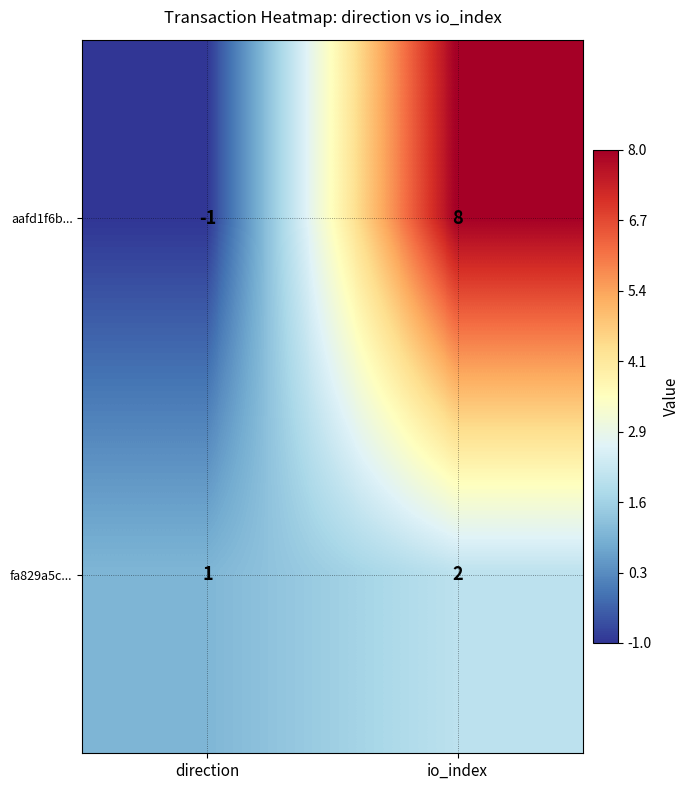

Reading left to right, what are all the values shown in this chart?

aafd1f6b...: -1	8
fa829a5c...: 1	2